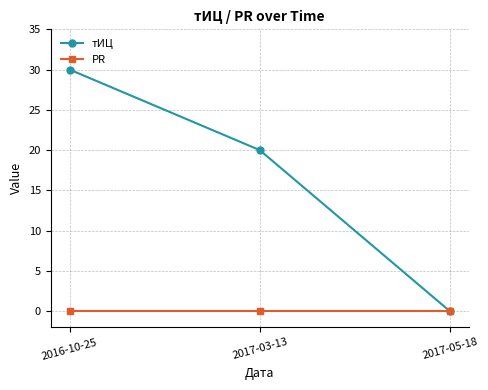

Reading left to right, what are all the values shown in this chart?

тИЦ: 2016-10-25=30	2017-03-13=20	2017-05-18=0
PR: 2016-10-25=0	2017-03-13=0	2017-05-18=0